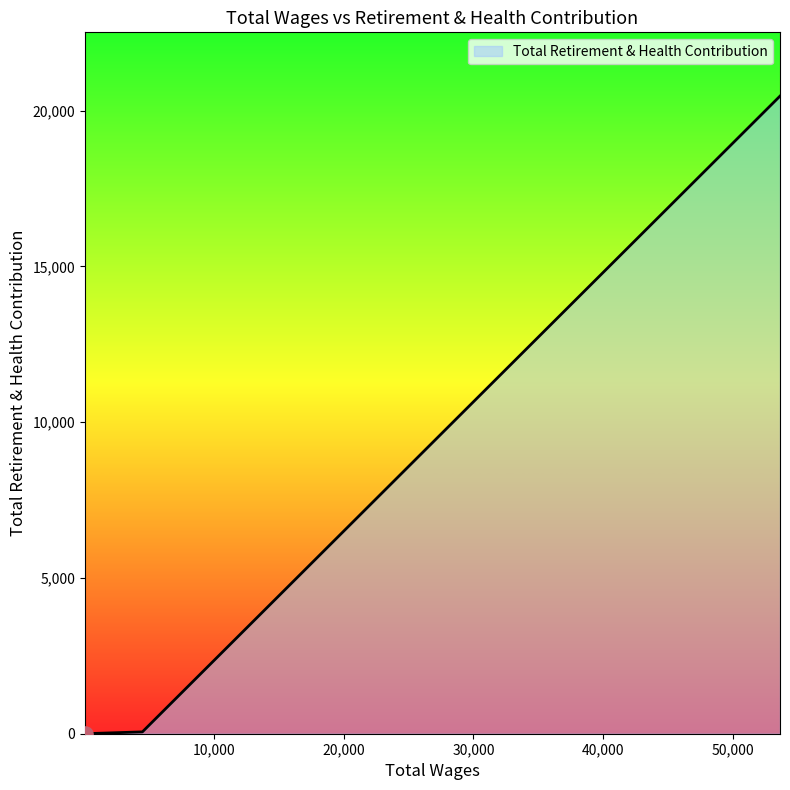

What is the sum of all values?

20543